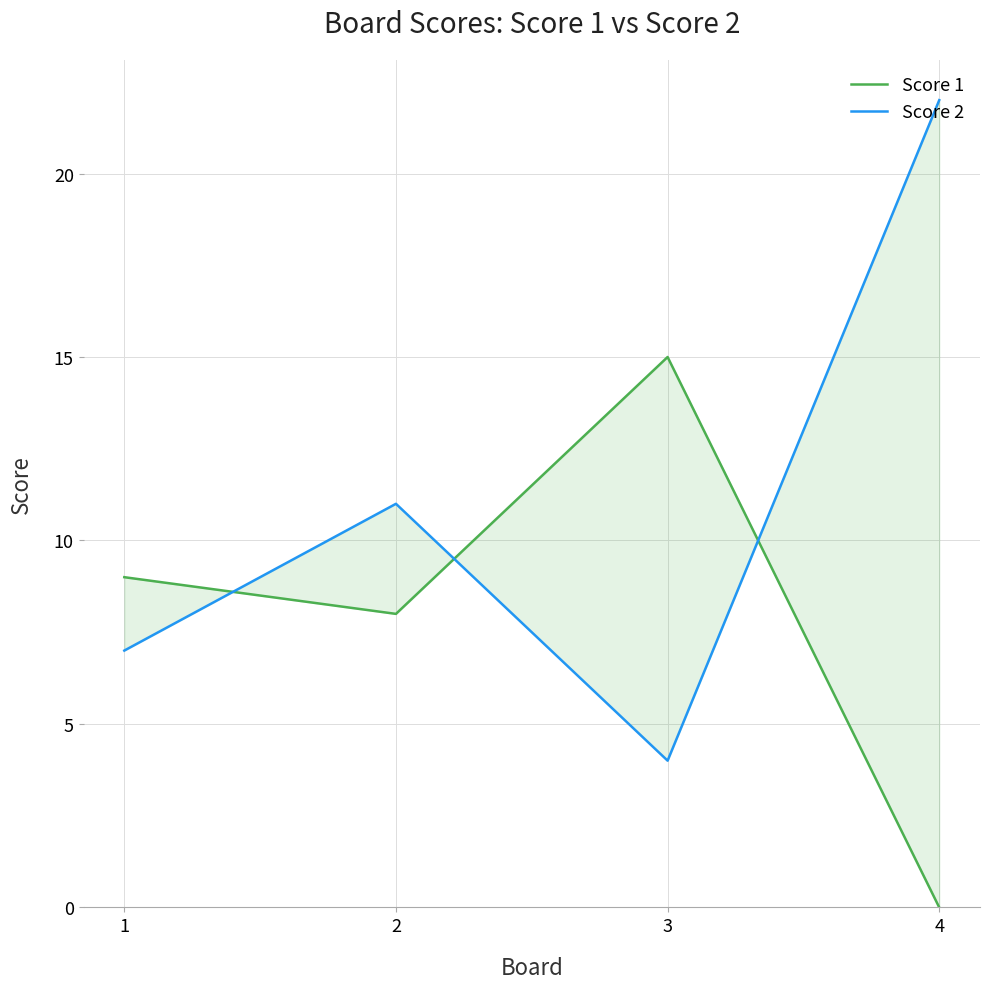

Which series changed the most between 3 and 4?

Score 2